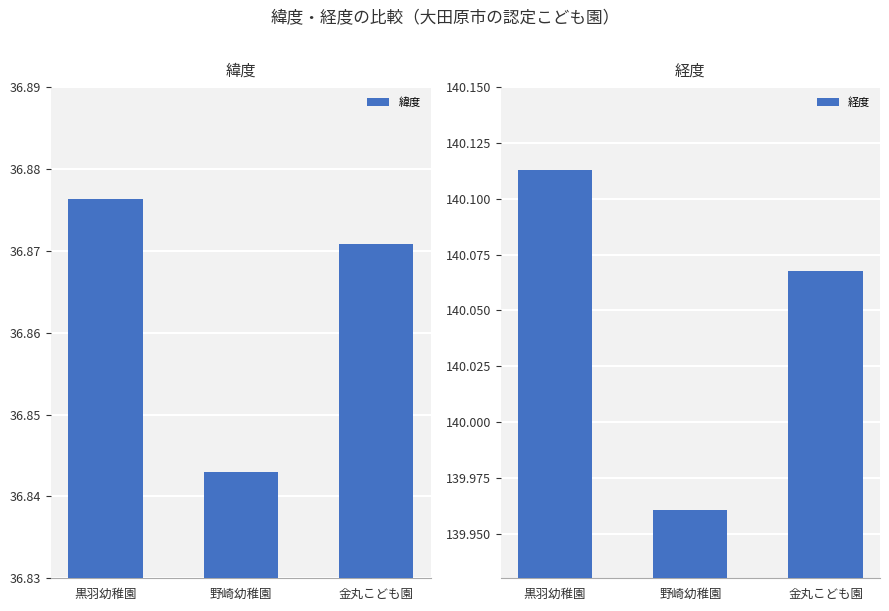

True or false: 経度 has a value of 94.0 at 野崎幼稚園.

False